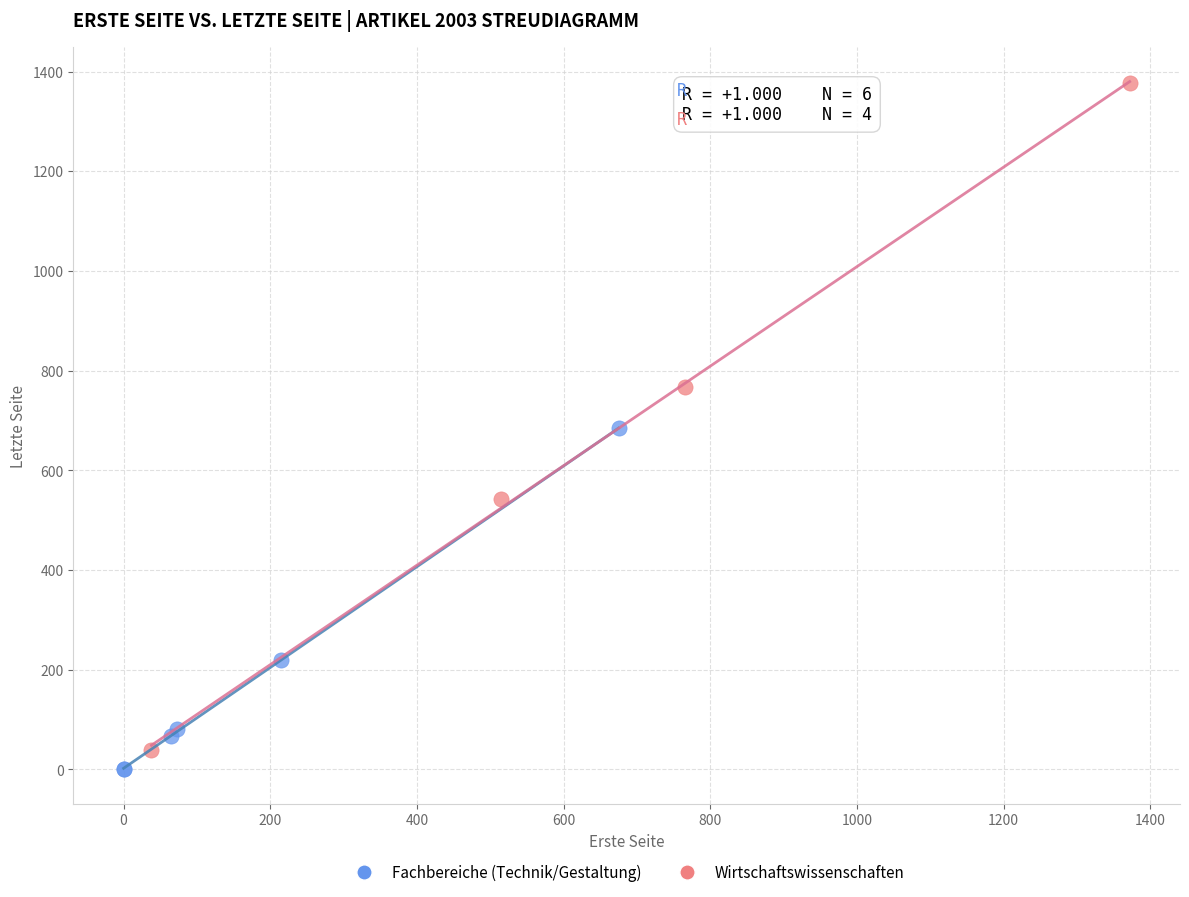

What are all the series names shown in the legend?

Fachbereiche (Technik/Gestaltung), Wirtschaftswissenschaften